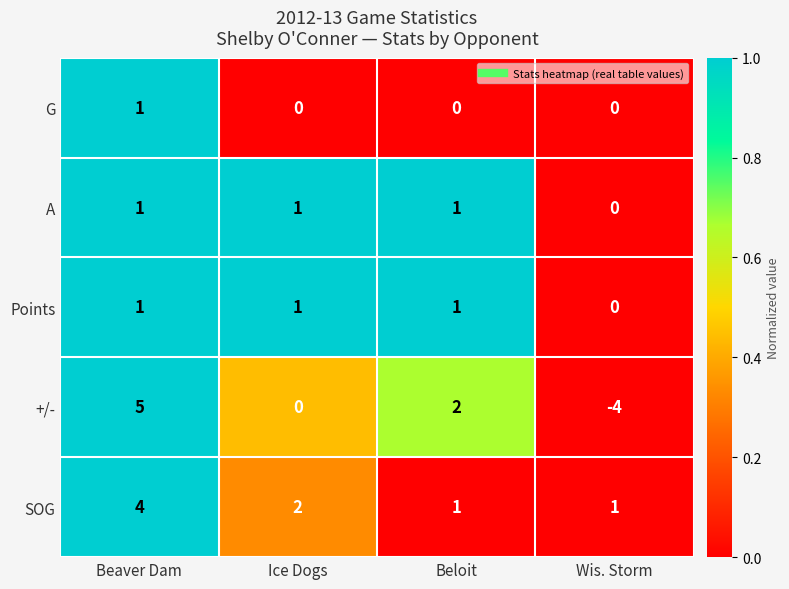

The A series shows 1 at Ice Dogs. True or false?

True